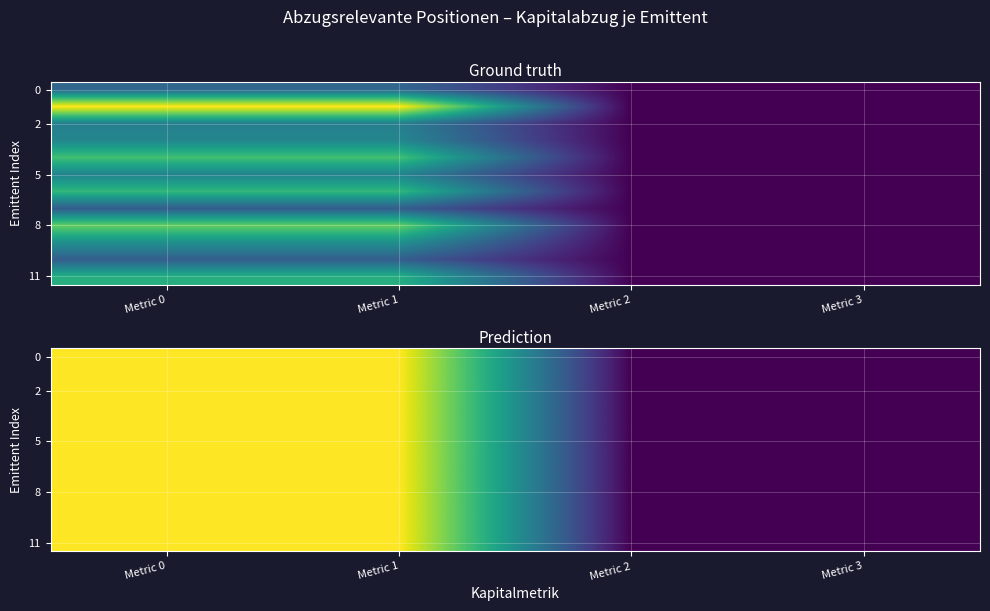

The value of 8 at Metric 2 is -1.9. True or false?

False